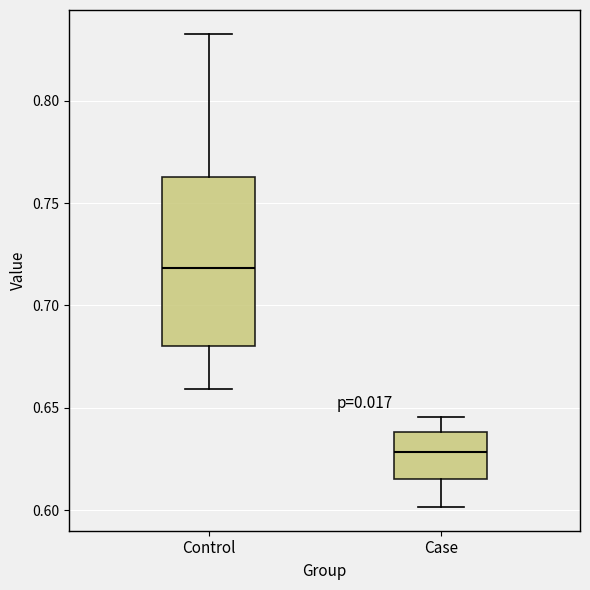

Reading left to right, transcribe this box plot: for each box, give where its median line is, the range the box spans, and where its two whiskers end, as read against the y-axis. The values are not printed on the chart, so give them approximately, as read against the axis.

Control: median 0.720, box 0.680 to 0.765, whiskers 0.660 to 0.835
Case: median 0.630, box 0.615 to 0.640, whiskers 0.600 to 0.645